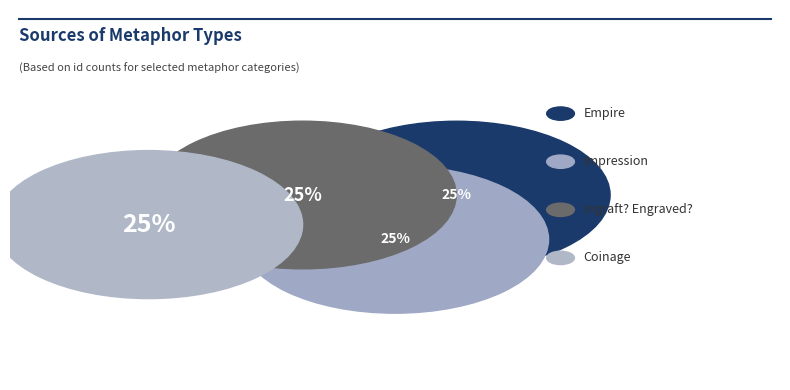

What percentage do Ingraft? Engraved? and Empire together represent?

49.9%